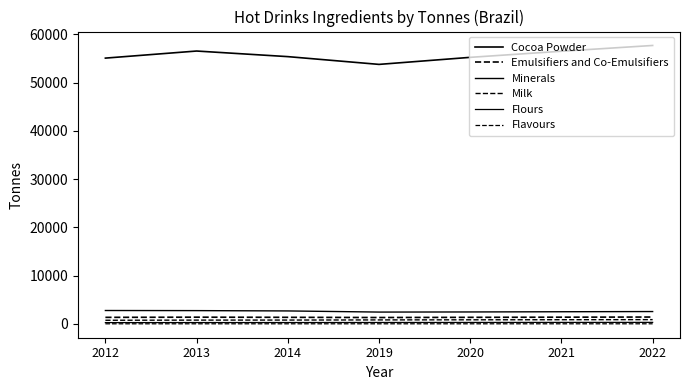

Reading left to right, transcribe all the data shown in this chart.

Cocoa Powder: 55055.1	56521.5	55362.7	53754.9	55213.6	56479.4	57673.7
Emulsifiers and Co-Emulsifiers: 1370.6	1407.0	1377.9	1337.5	1373.8	1405.3	1435.0
Minerals: 2788.0	2765.5	2699.6	2463.9	2488.6	2531.4	2572.8
Milk: 767.4	799.3	809.4	839.0	862.2	881.4	899.2
Flours: 284.2	296.0	299.8	310.7	319.3	326.4	333.0
Flavours: 34.2	35.0	35.1	34.7	35.3	35.8	36.4